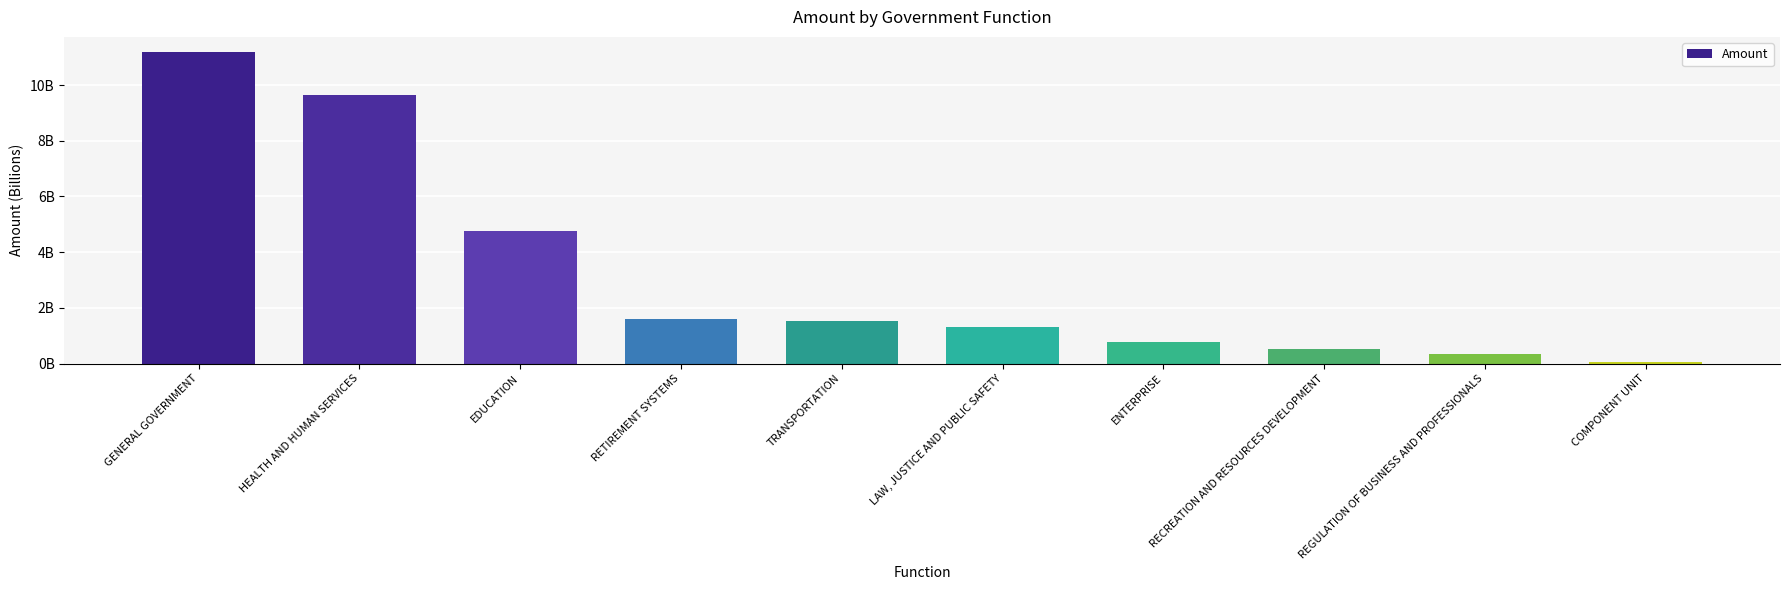

Are the bars horizontal?

No